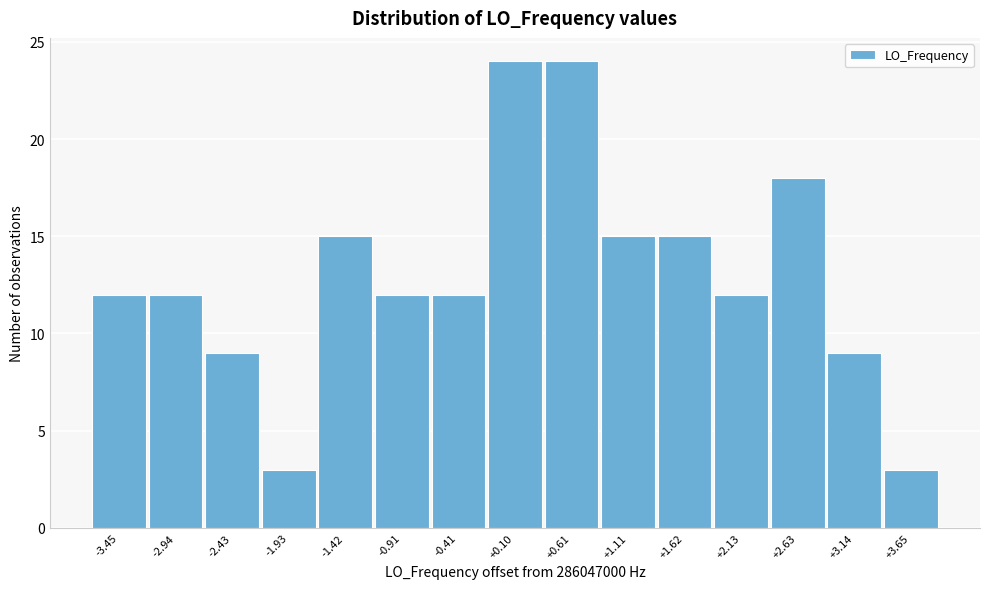

Reading left to right, list every bar in this chart as the range it spans on the x-axis followed by its height. Neither the bar edges nor the heights are printed on the chart, so give them approximately, as read against the axes.

-3.7 to -3.2: 12
-3.2 to -2.7: 12
-2.7 to -2.2: 9
-2.2 to -1.7: 3
-1.7 to -1.2: 15
-1.2 to -0.7: 12
-0.7 to -0.2: 12
-0.2 to 0.4: 24
0.4 to 0.9: 24
0.9 to 1.4: 15
1.4 to 1.9: 15
1.9 to 2.4: 12
2.4 to 2.9: 18
2.9 to 3.4: 9
3.4 to 3.9: 3